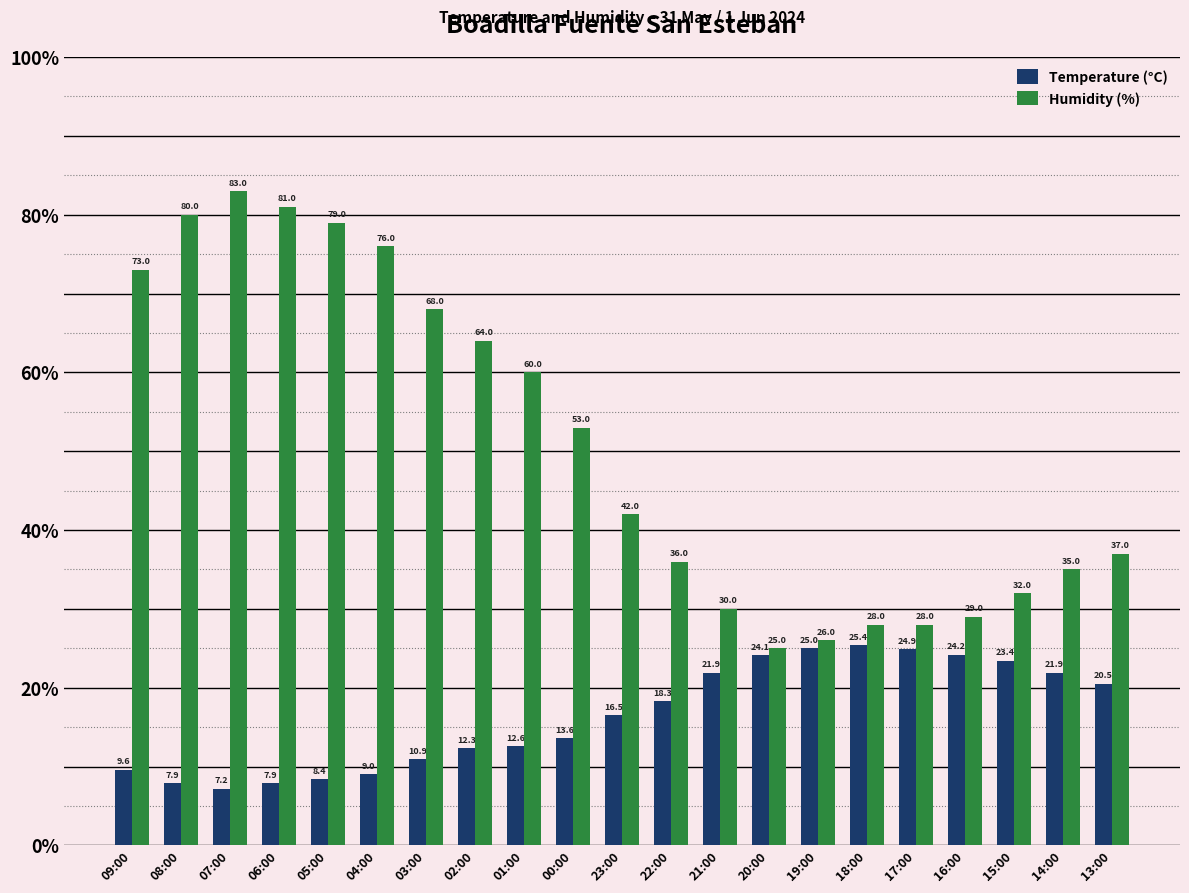

At how many categories does at least one series exceed 11?

21